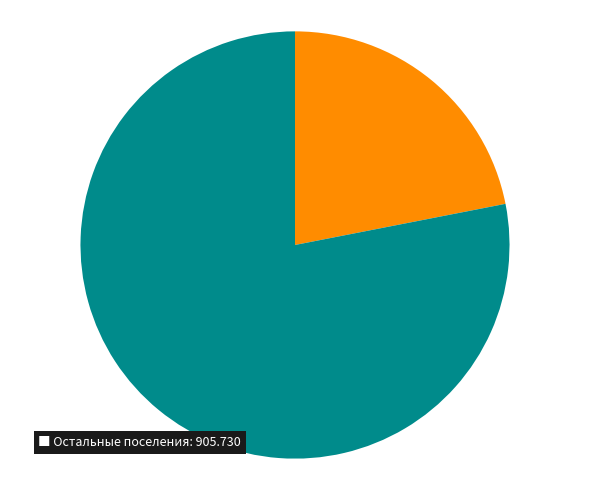

Count the number of slices in the pie.

2